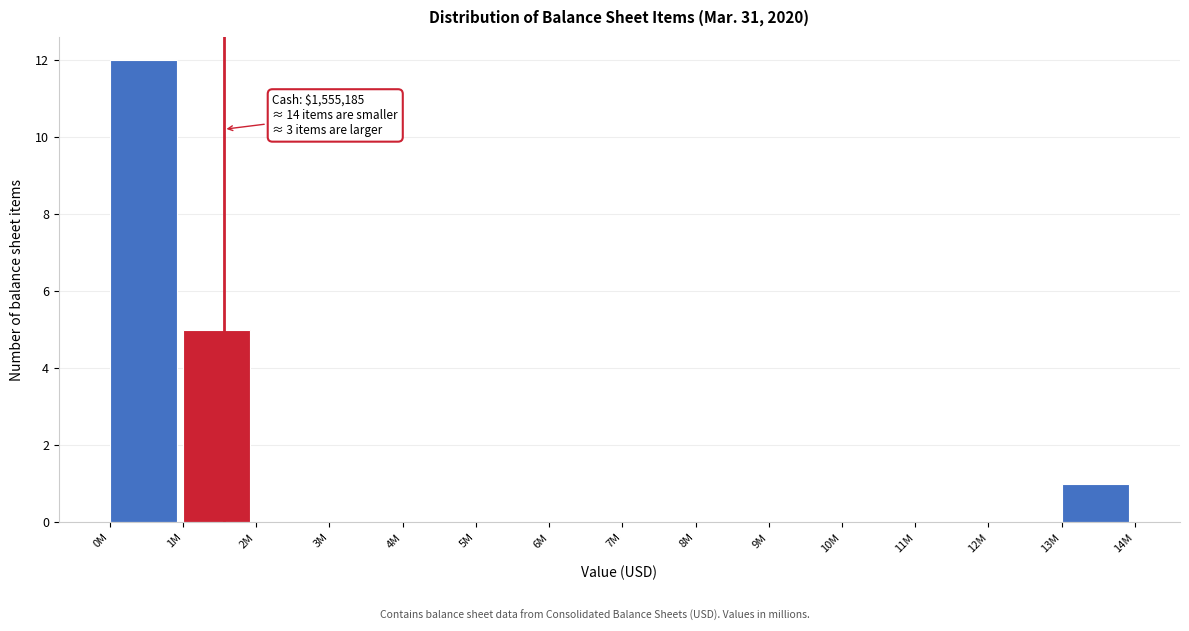

Reading left to right, extract all data points from this chart.

0M=12	1M=5	2M=0	3M=0	4M=0	5M=0	6M=0	7M=0	8M=0	9M=0	10M=0	11M=0	12M=0	13M=1